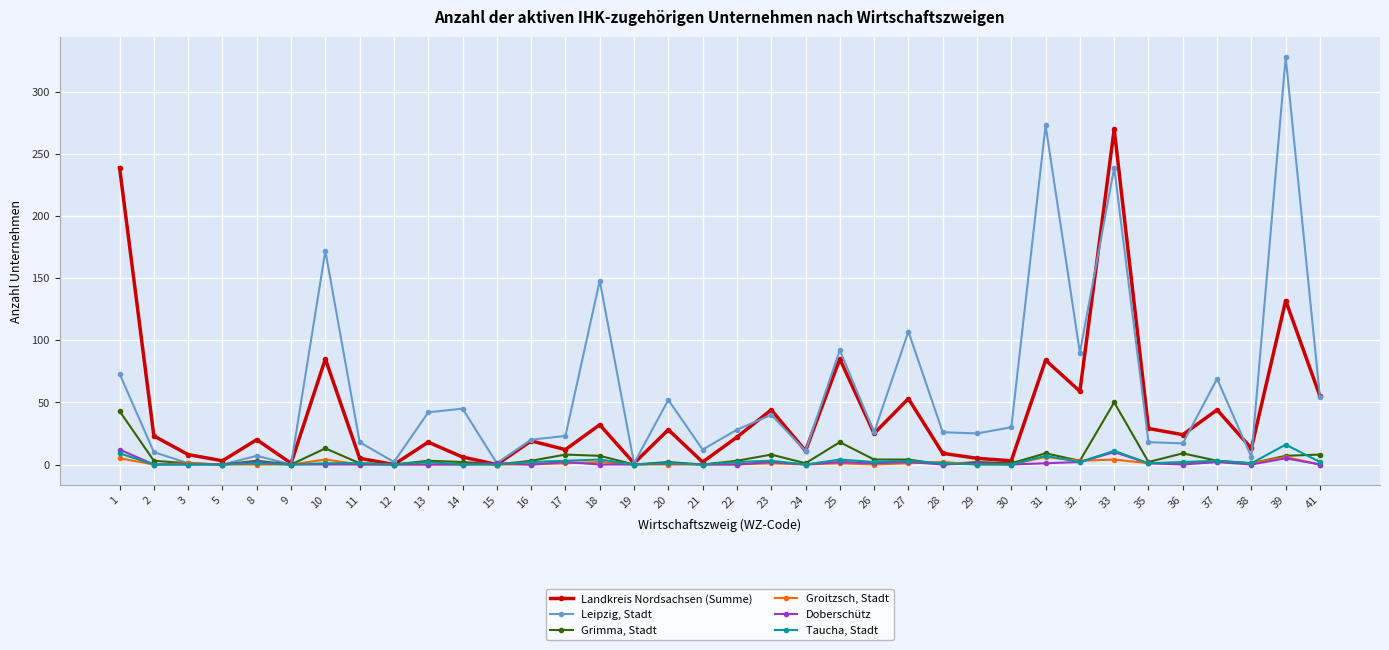

How many distinct data groups are displayed?

6